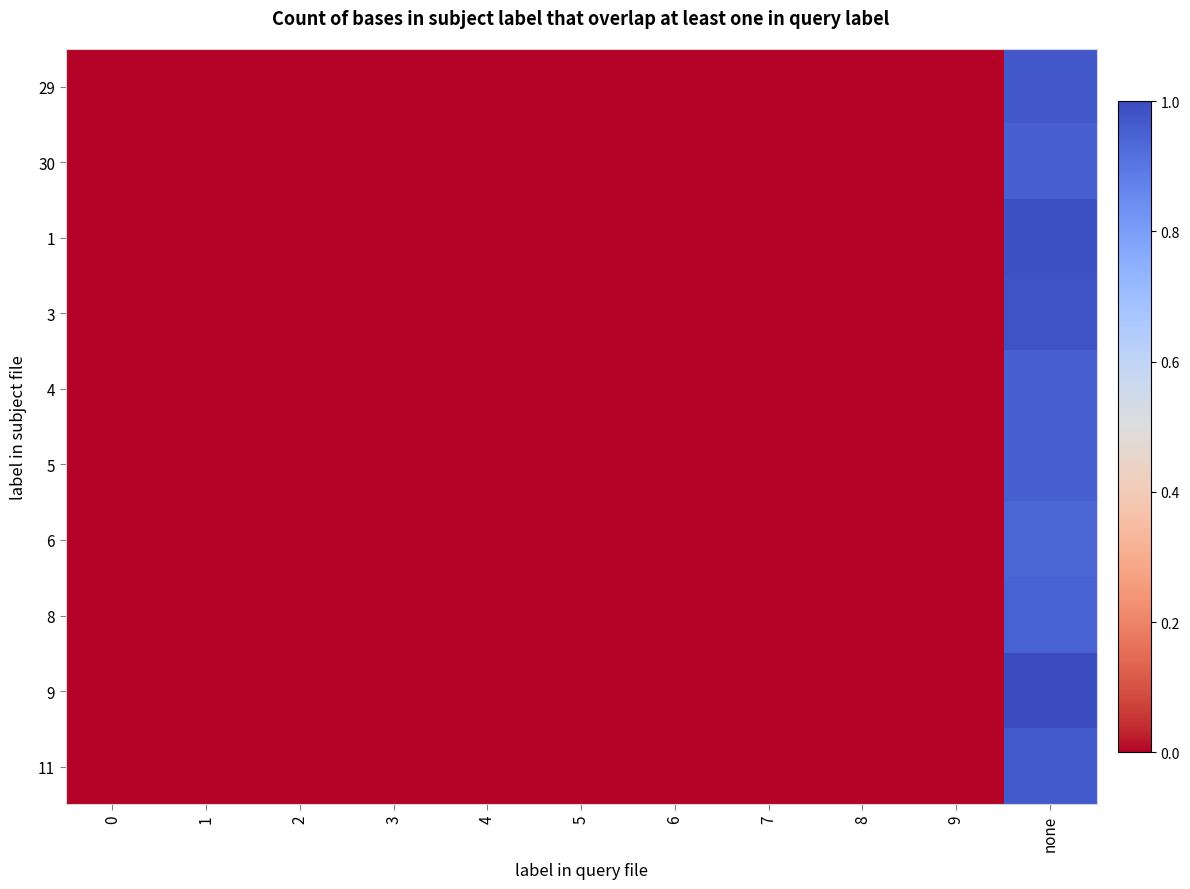

Which has a higher value, 7 or 1?

7